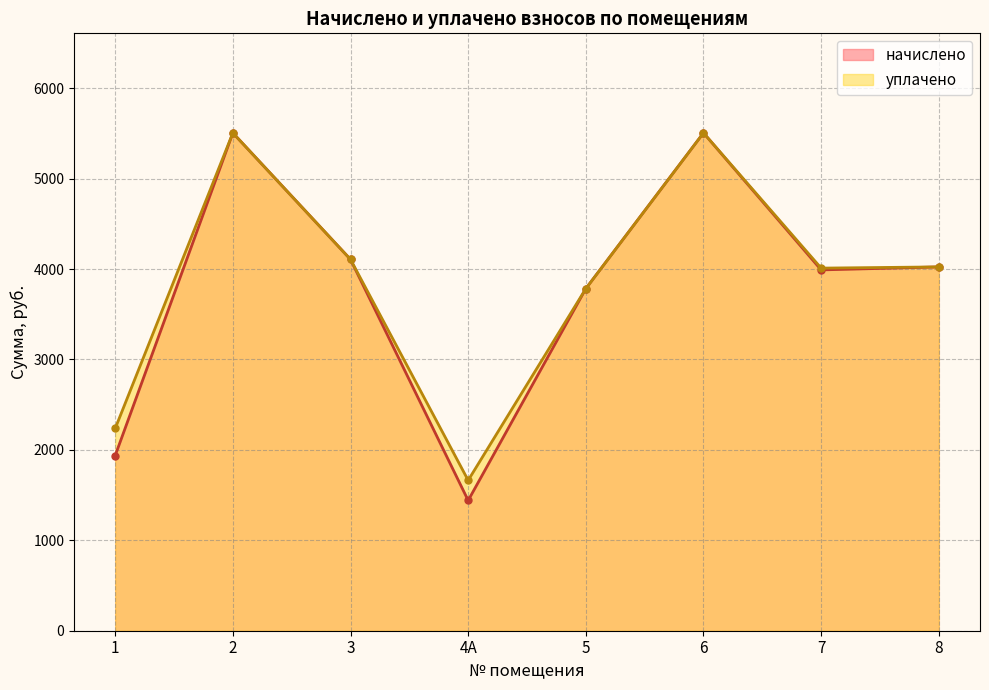

True or false: начислено has more than 0 points higher than both neighbors.

True